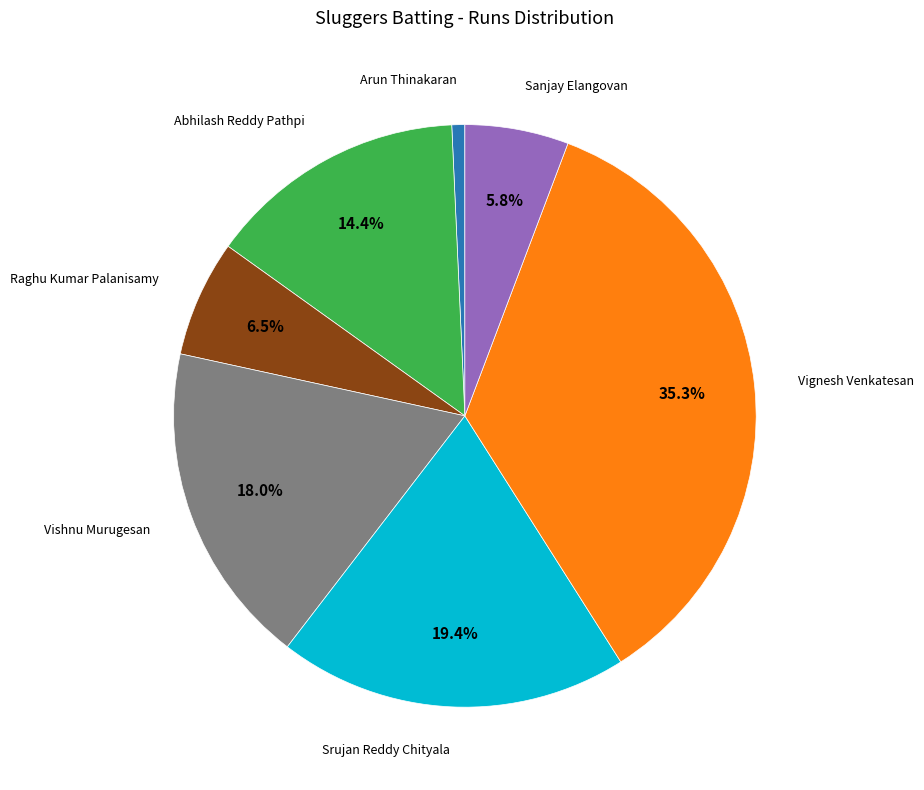

Does any single category account for the majority?

No